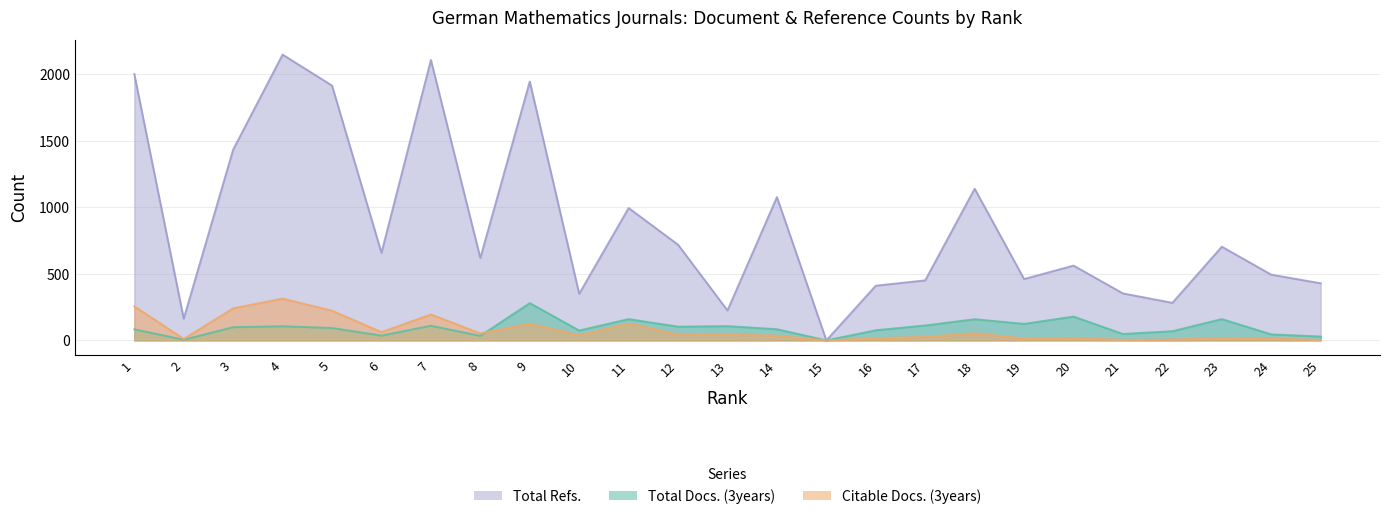

Which series has the widest spread of values?

Total Refs.